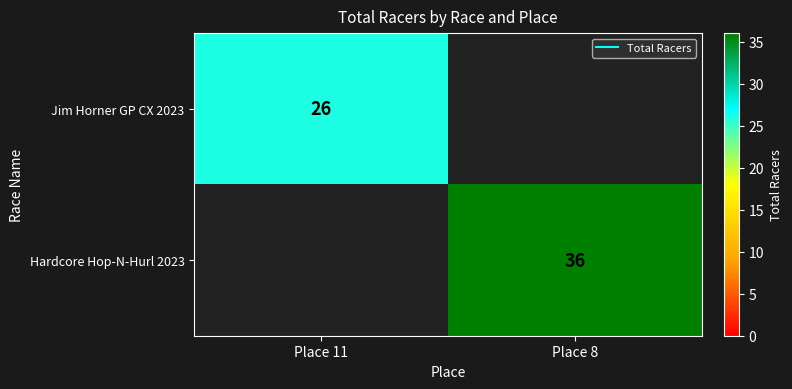

True or false: Jim Horner GP CX 2023 has a value of 38 at Place 11.

False